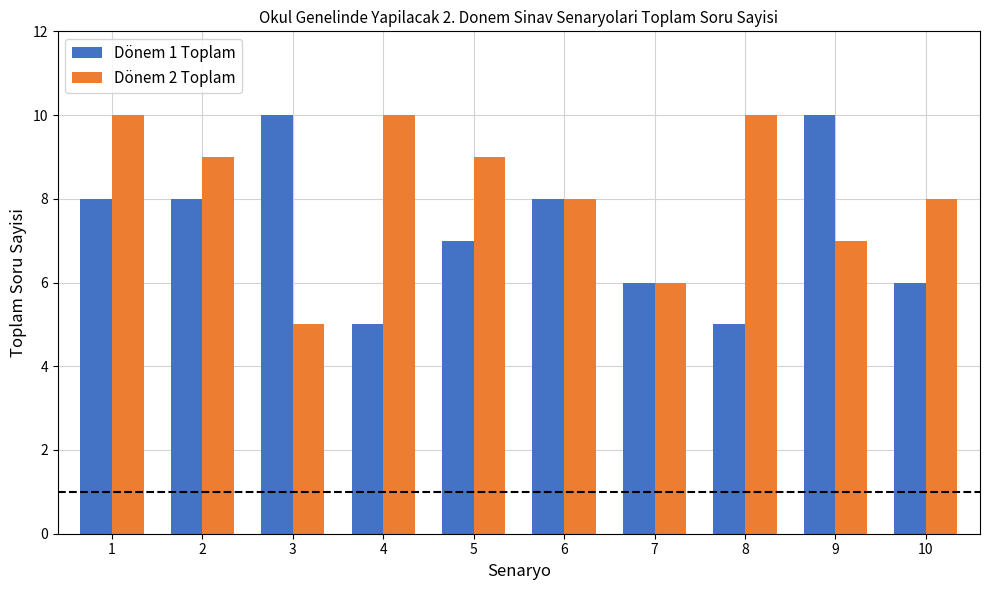

How many bars are there in each group?

2